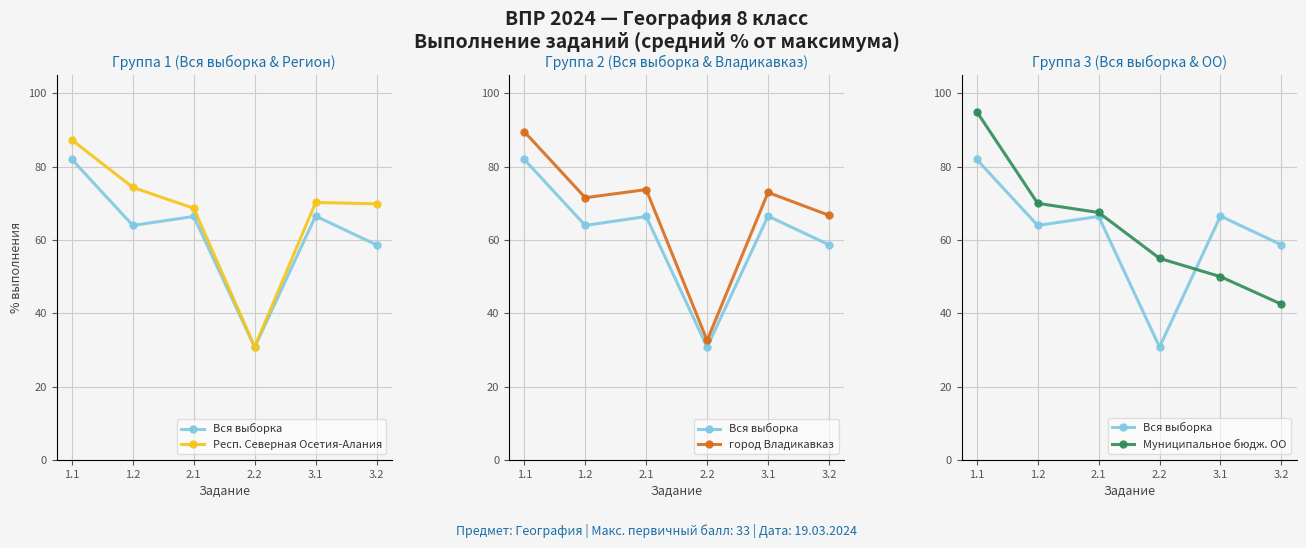

True or false: Муниципальное бюдж. ОО has a value of 50.0 at 3.1.

True